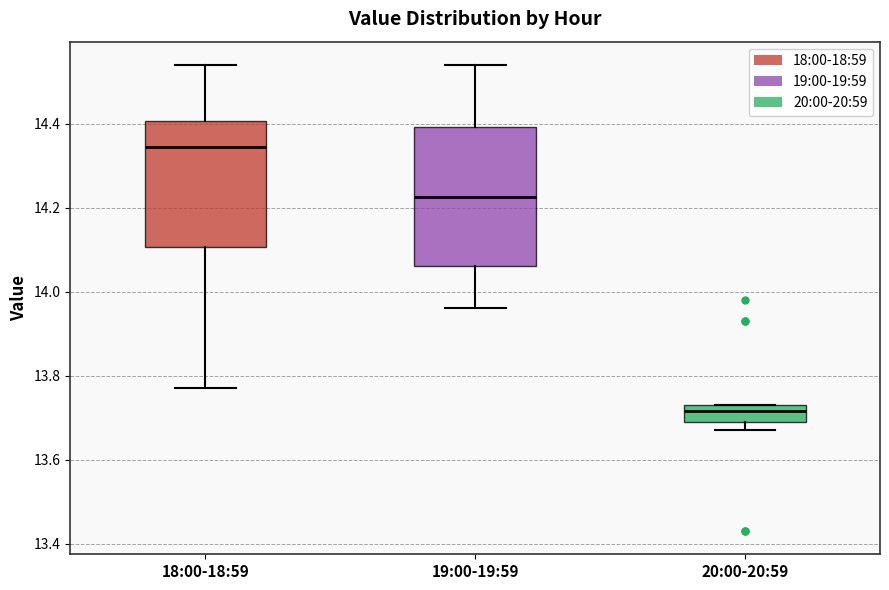

Where is the lower edge of the box for 18:00-18:59 on the y-axis? The values are not printed on the chart, so give them approximately, as read against the axis.

14.10